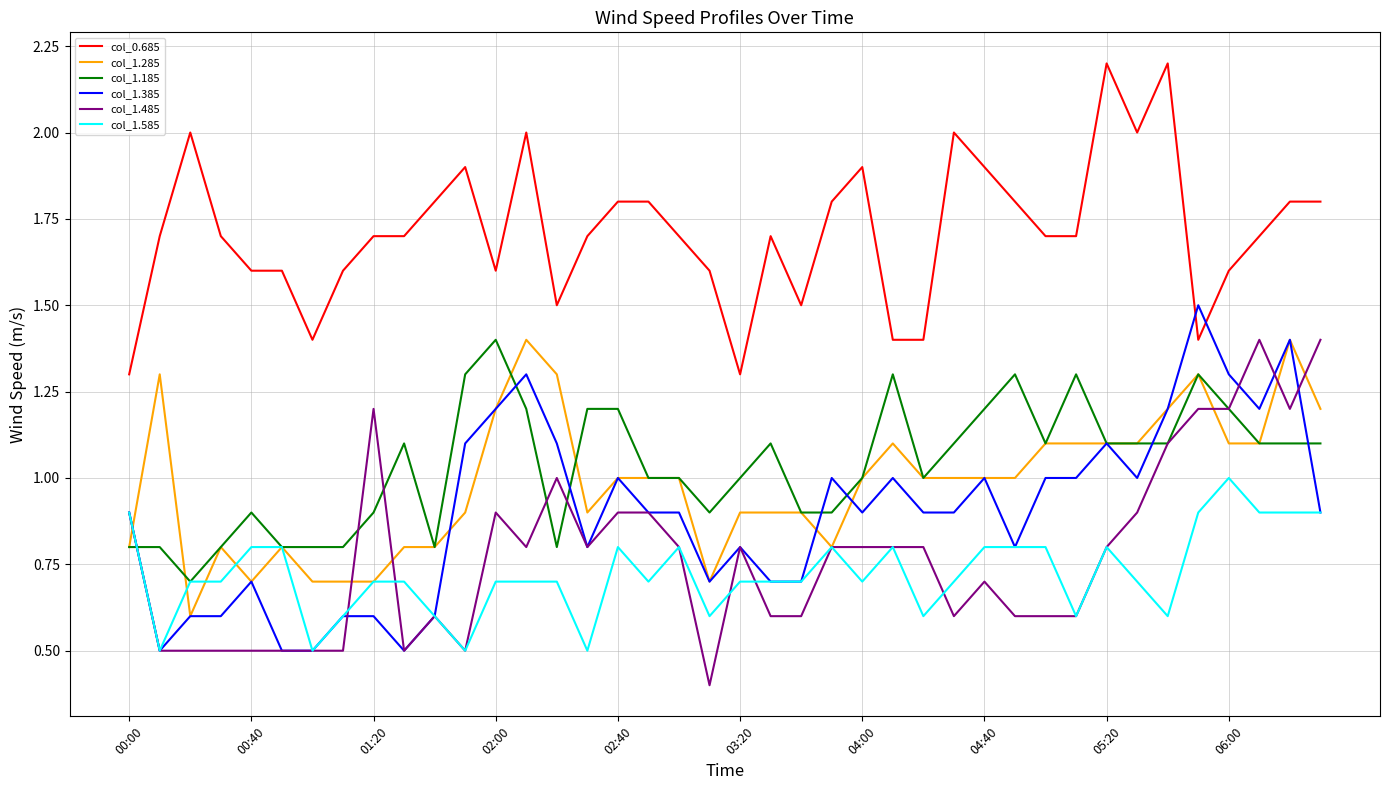

True or false: col_0.685 and col_1.485 intersect in this chart.

False